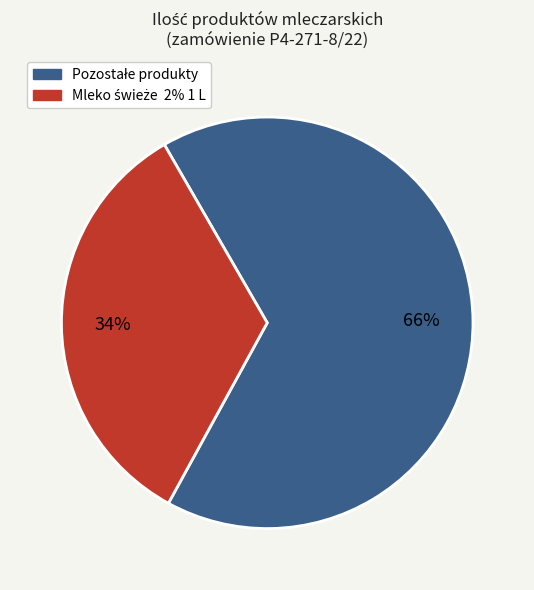

Does any single category account for the majority?

Yes